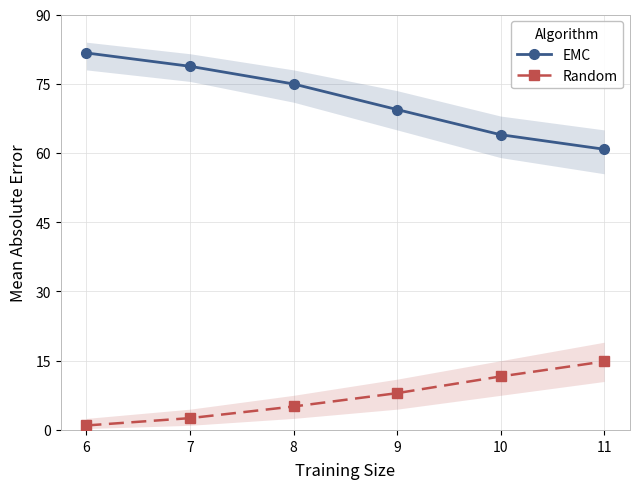

How many categories are shown in the chart?

6